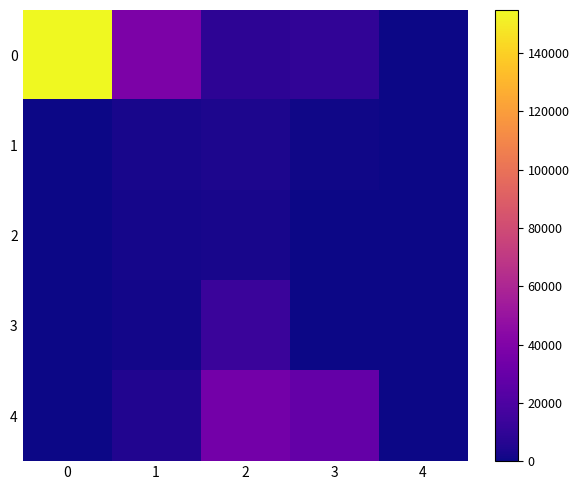

At how many categories does at least one series exceed 55910?

1